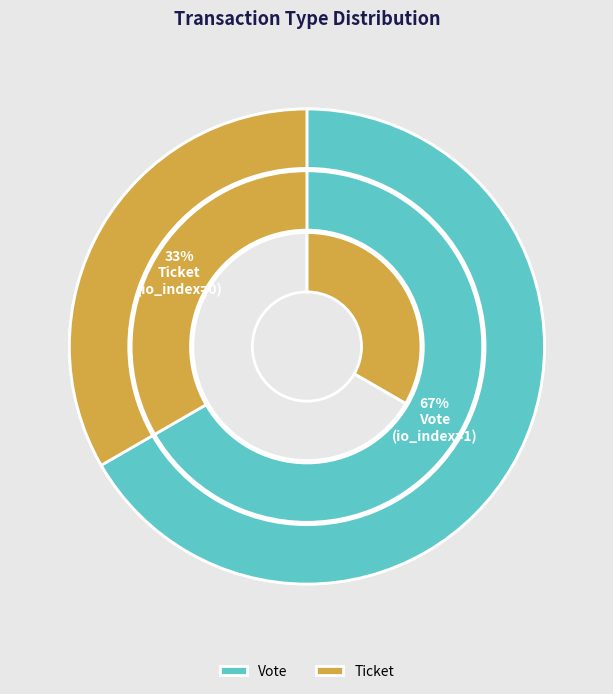

To the nearest percent, what is the combined percentage of Vote (io_index=1) and Ticket (io_index=0)?

100%